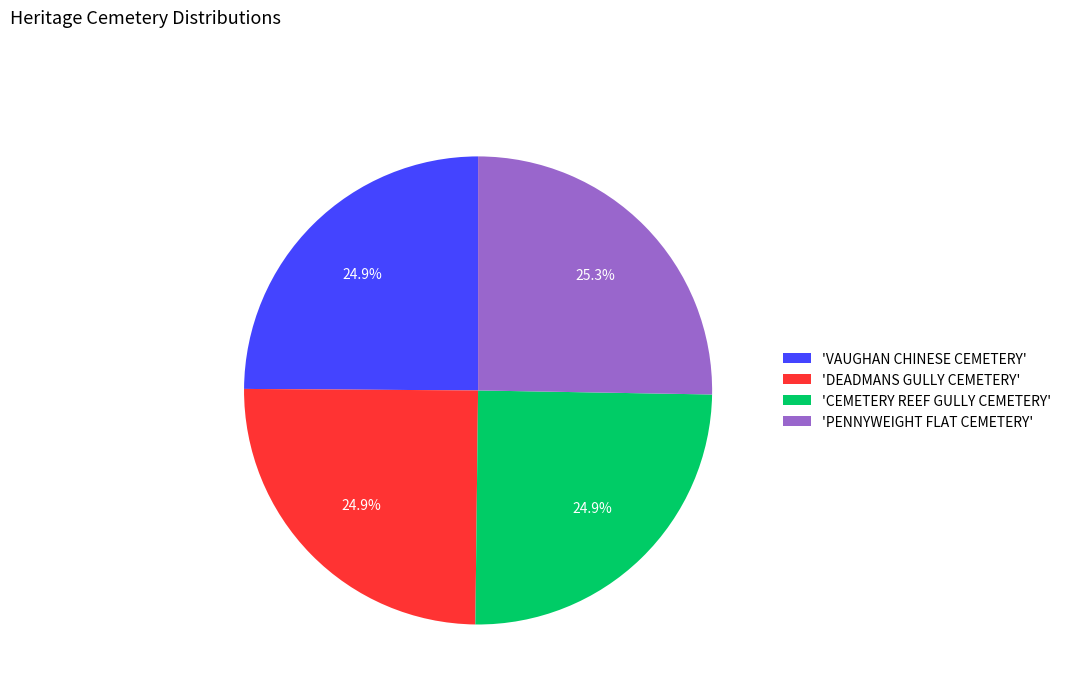

To the nearest percent, what is the average slice percentage?

25%